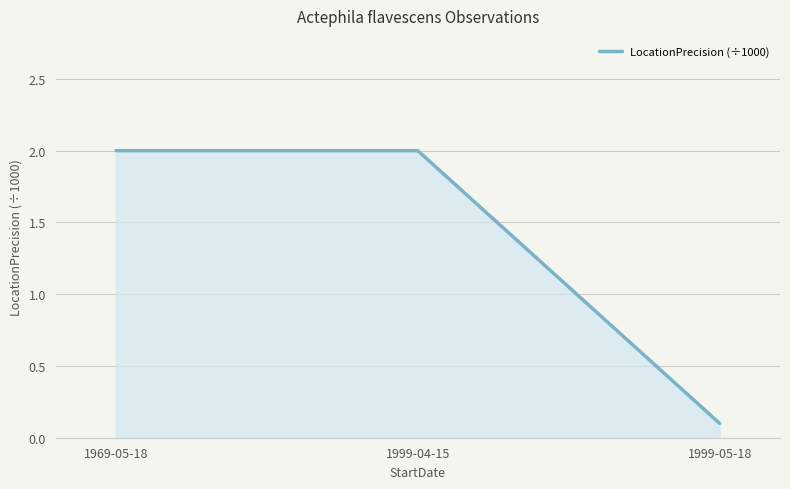

What is the maximum value shown in the chart?

2.0